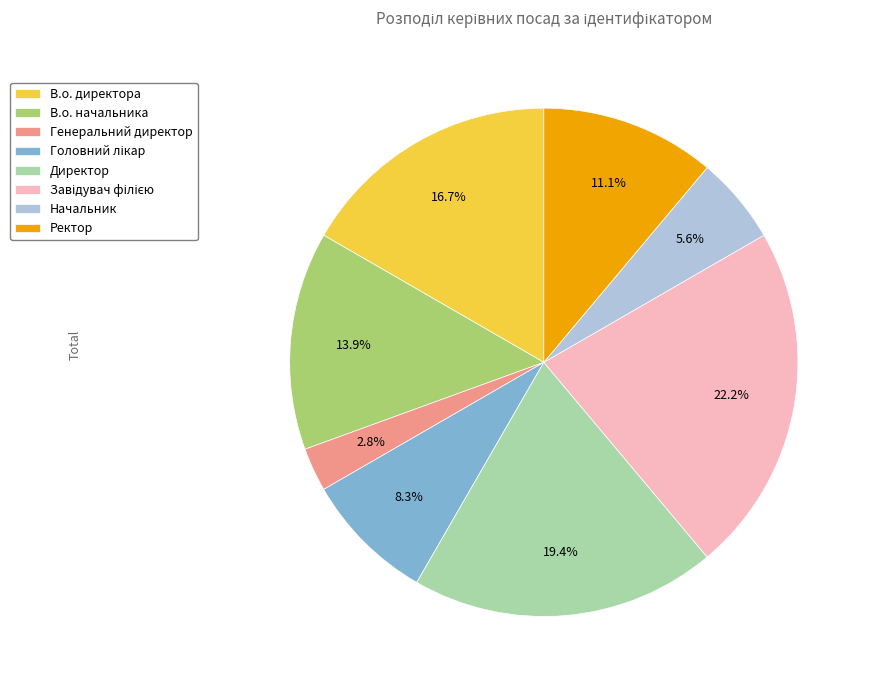

Between В.о. директора and Генеральний директор, which is larger?

В.о. директора